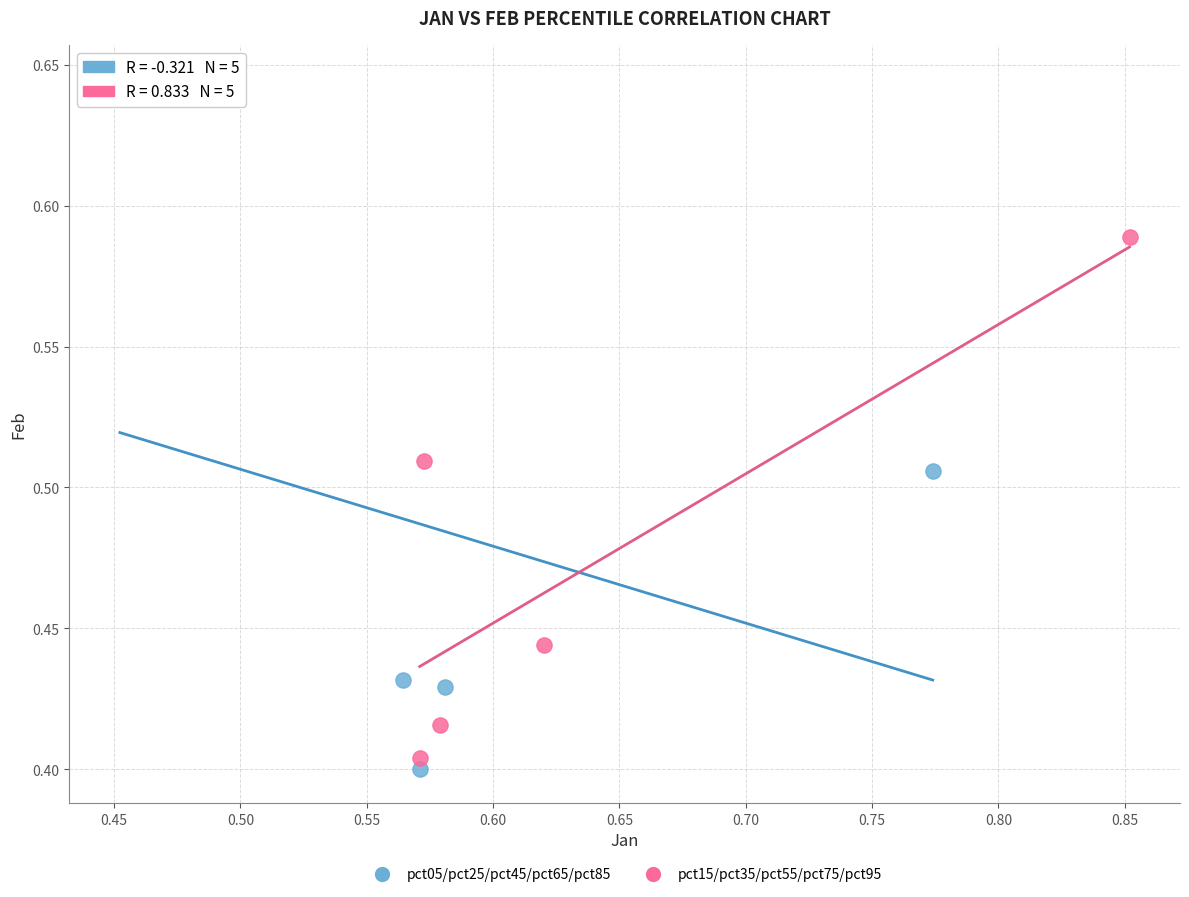

Which series has the widest spread of Y values?

pct05/pct25/pct45/pct65/pct85